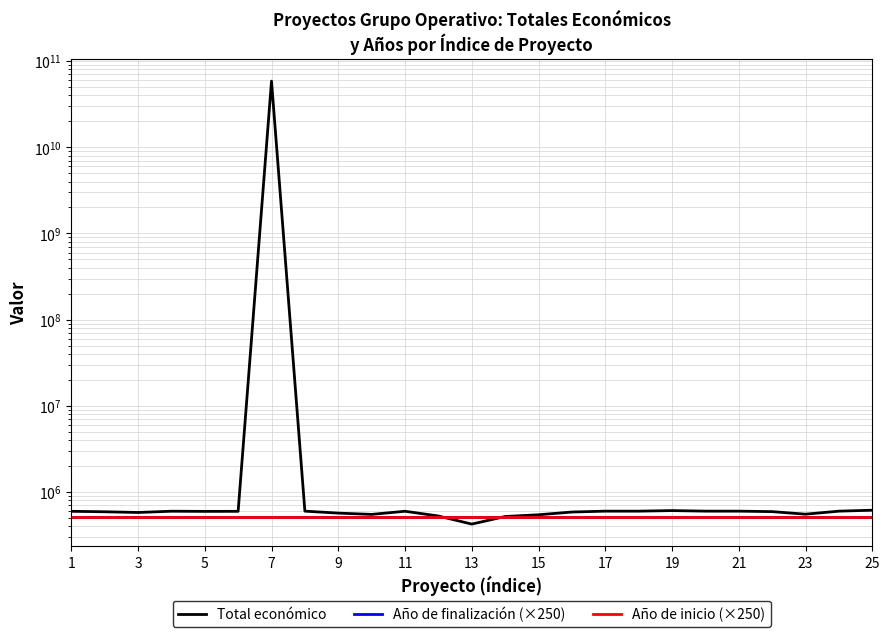

What is the sum of all Año de inicio (×250) values?

12649750